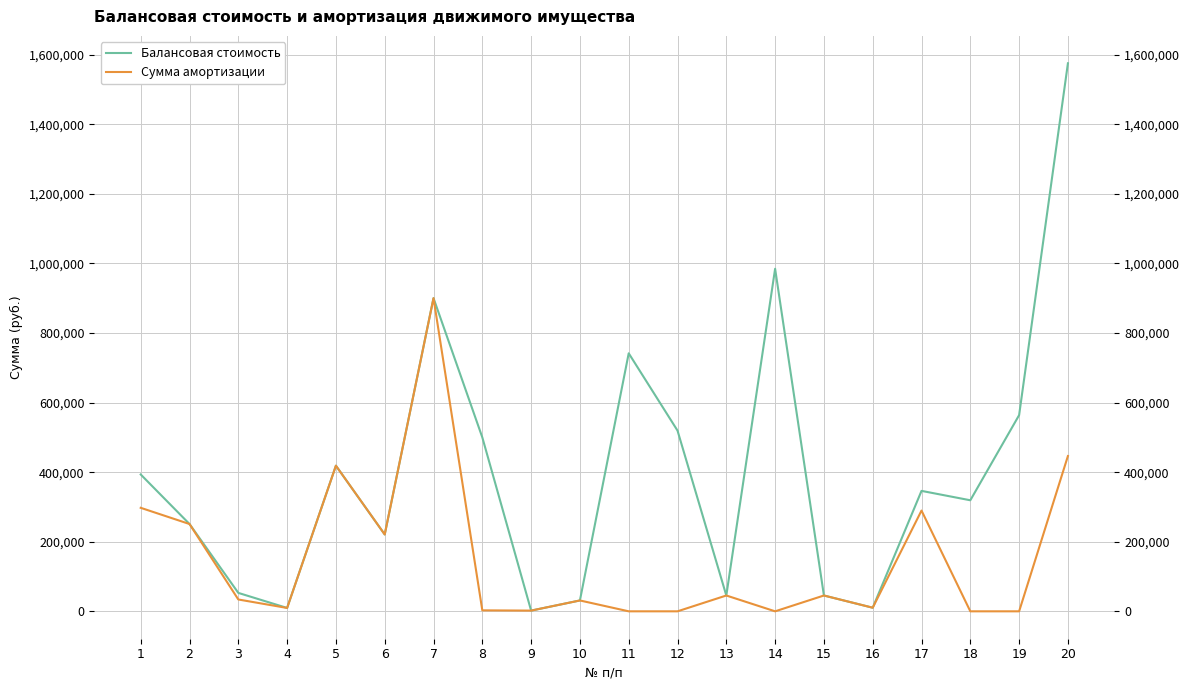

Which series has the widest spread of values?

Балансовая стоимость